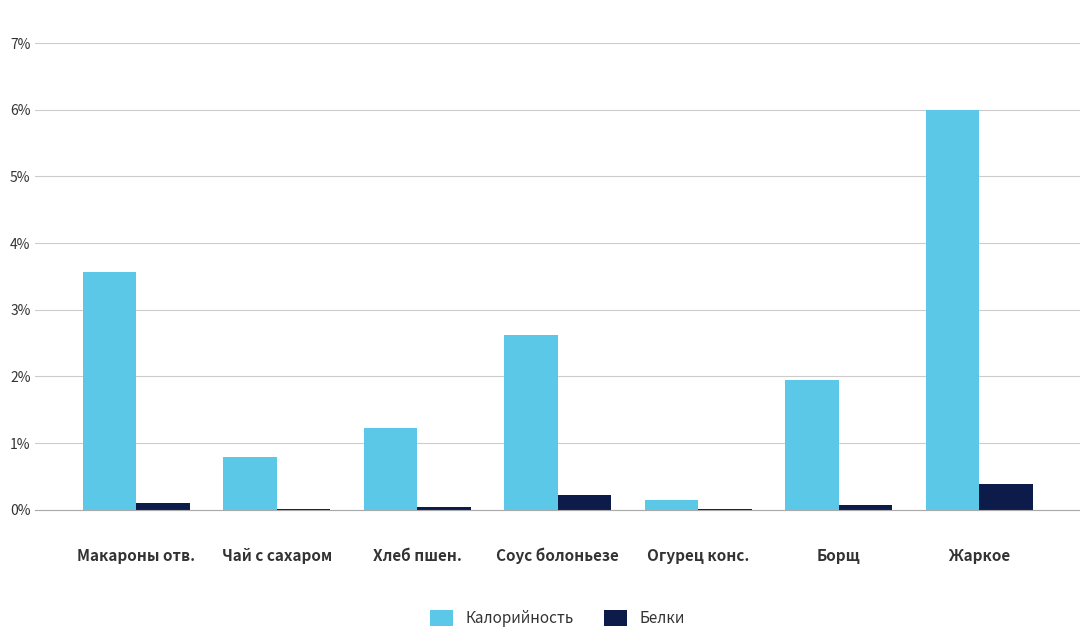

Which category has the highest value in the Калорийность series?

Жаркое